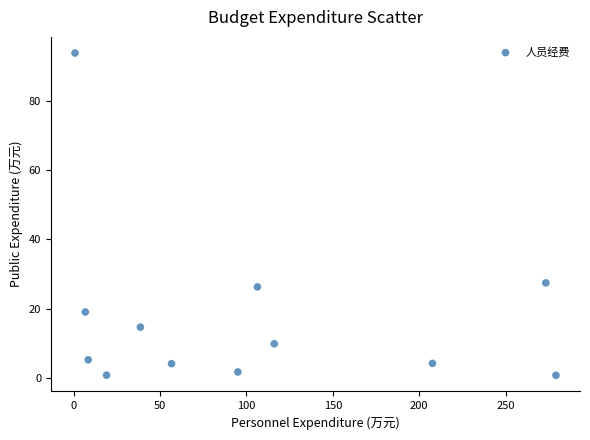

What is the average Y value?

17.3